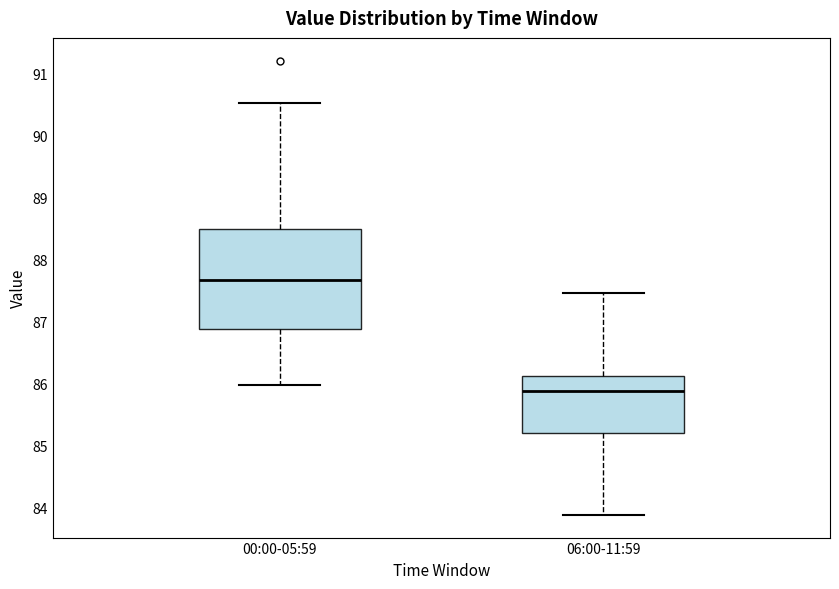

Which box's median line is the highest?

00:00-05:59